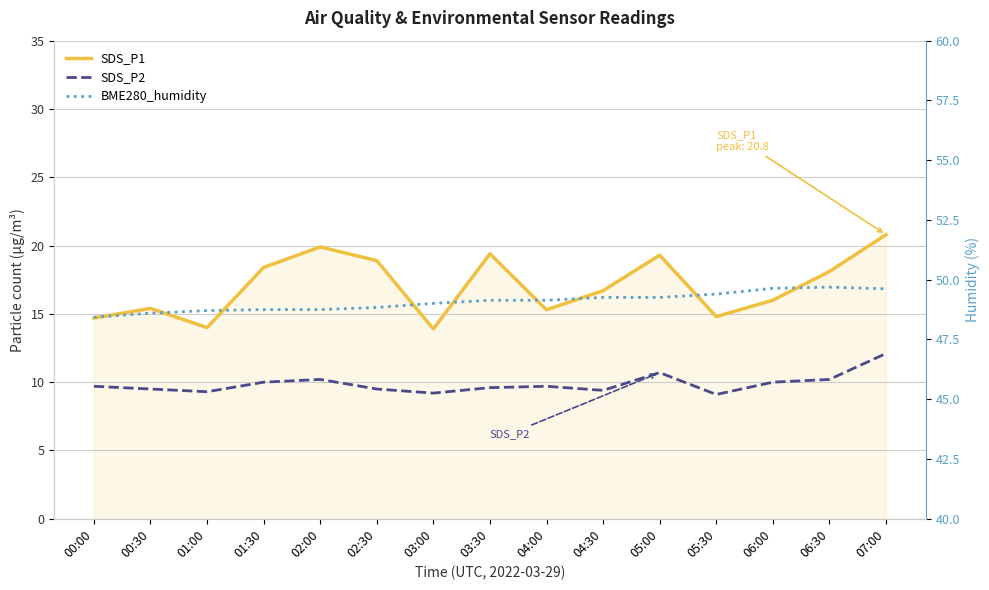

The SDS_P1 series shows 7.4 at 03:30. True or false?

False